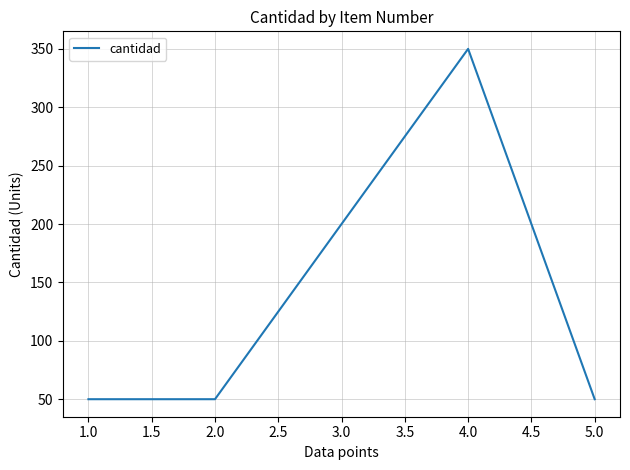

True or false: there are more than 0 points higher than both neighbors.

True